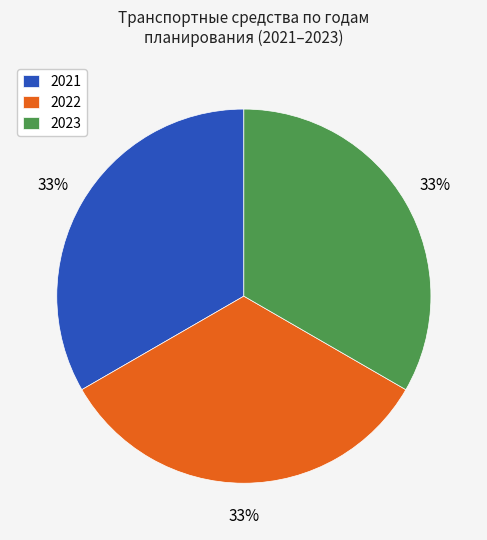

To the nearest percent, what portion does 2021 represent?

33%